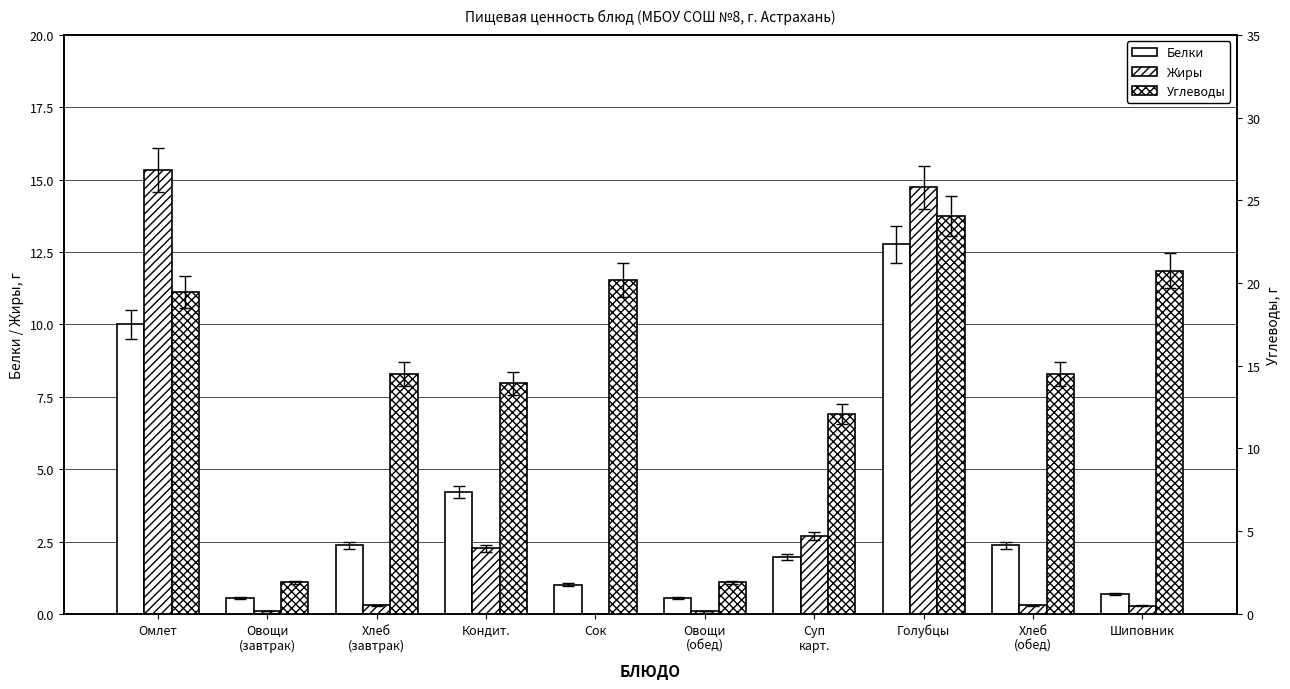

Where is Белки nearest to the value 6?

Кондит.